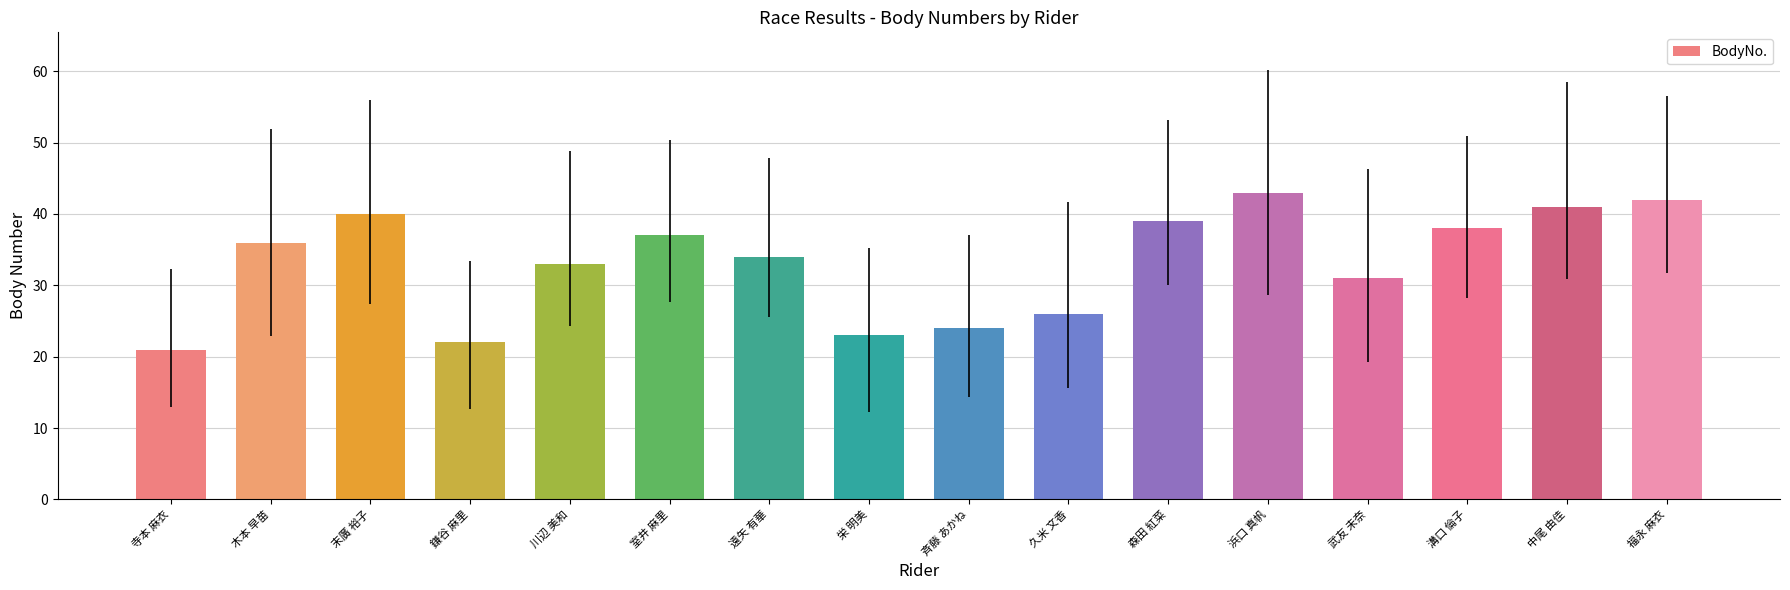

What is the difference between the values at 中尾 由佳 and 室井 麻里?

4